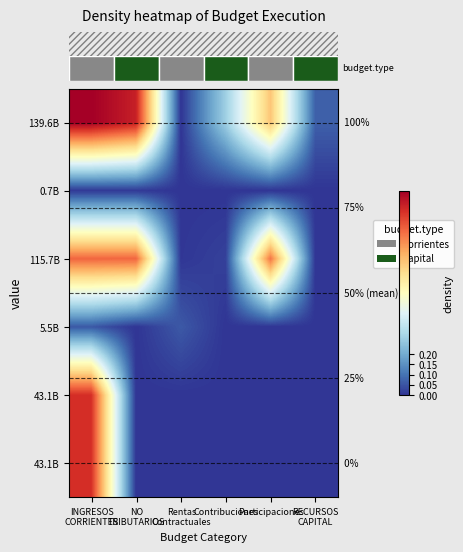

At which category is the sum across all series the highest?

INGRESOS
CORRIENTES